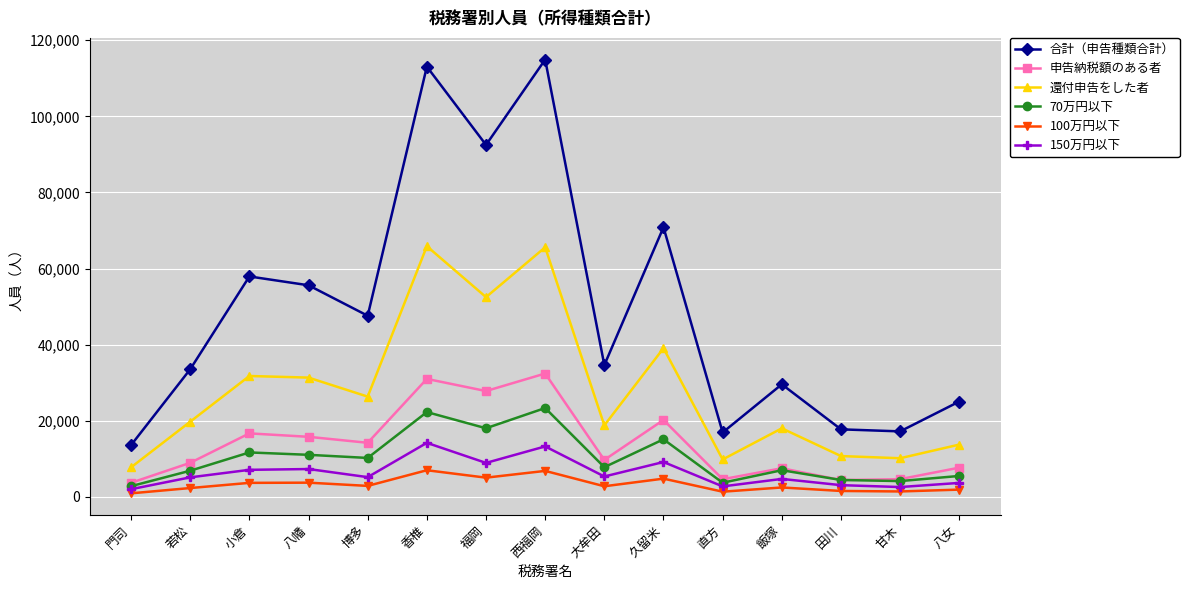

What is the approximate value of 合計（申告種類合計） at 甘木, to the nearest 100?

17200